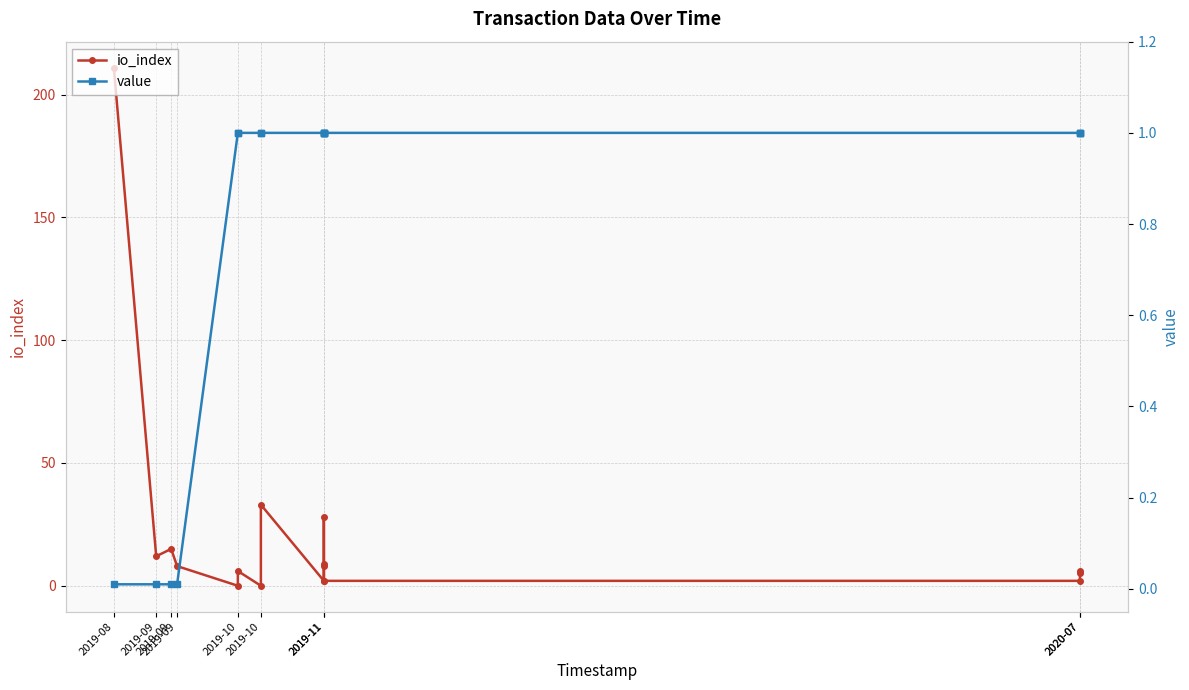

Between which two adjacent categories do value and io_index first intersect?

2019-09 and 2019-10